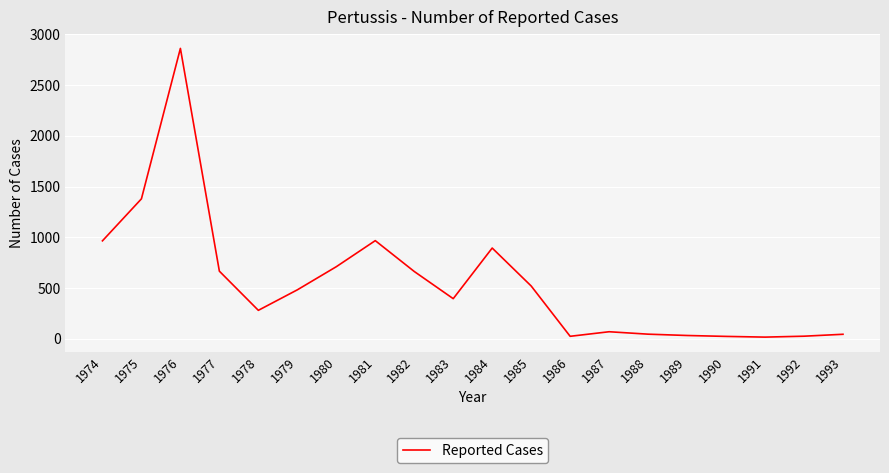

What is the average value?

553